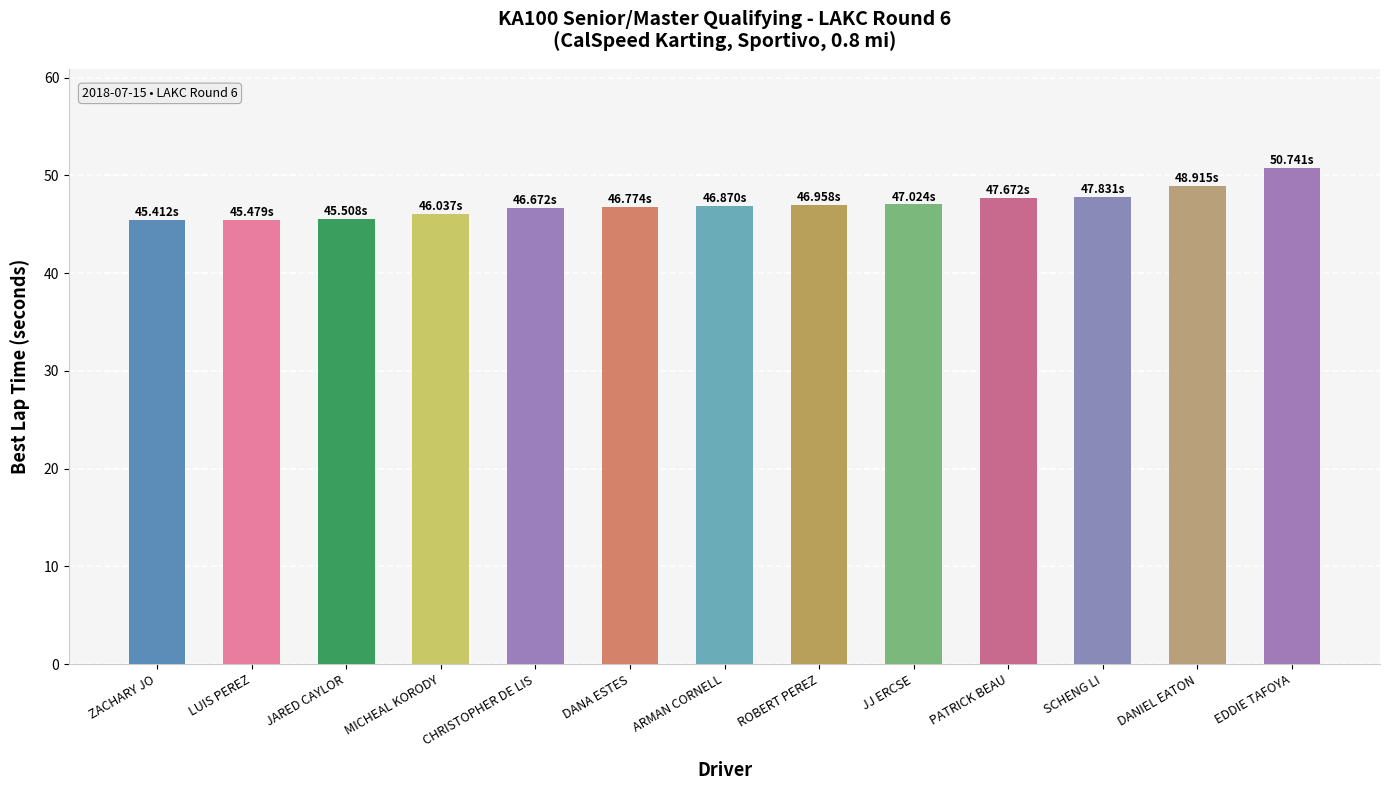

What is the ratio of the value at ZACHARY JO to the value at DANIEL EATON?

0.9